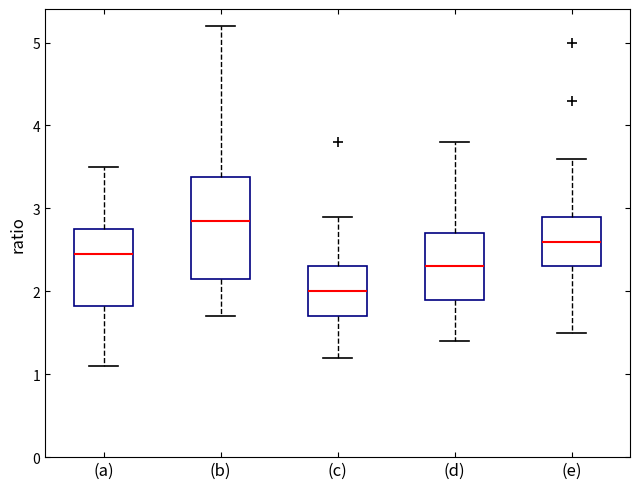

Reading left to right, transcribe this box plot: for each box, give where its median line is, the range the box spans, and where its two whiskers end, as read against the y-axis. The values are not printed on the chart, so give them approximately, as read against the axis.

(a): median 2.5, box 1.8 to 2.8, whiskers 1.1 to 3.5
(b): median 2.9, box 2.2 to 3.4, whiskers 1.7 to 5.2
(c): median 2.0, box 1.7 to 2.3, whiskers 1.2 to 2.9
(d): median 2.3, box 1.9 to 2.7, whiskers 1.4 to 3.8
(e): median 2.6, box 2.3 to 2.9, whiskers 1.5 to 3.6